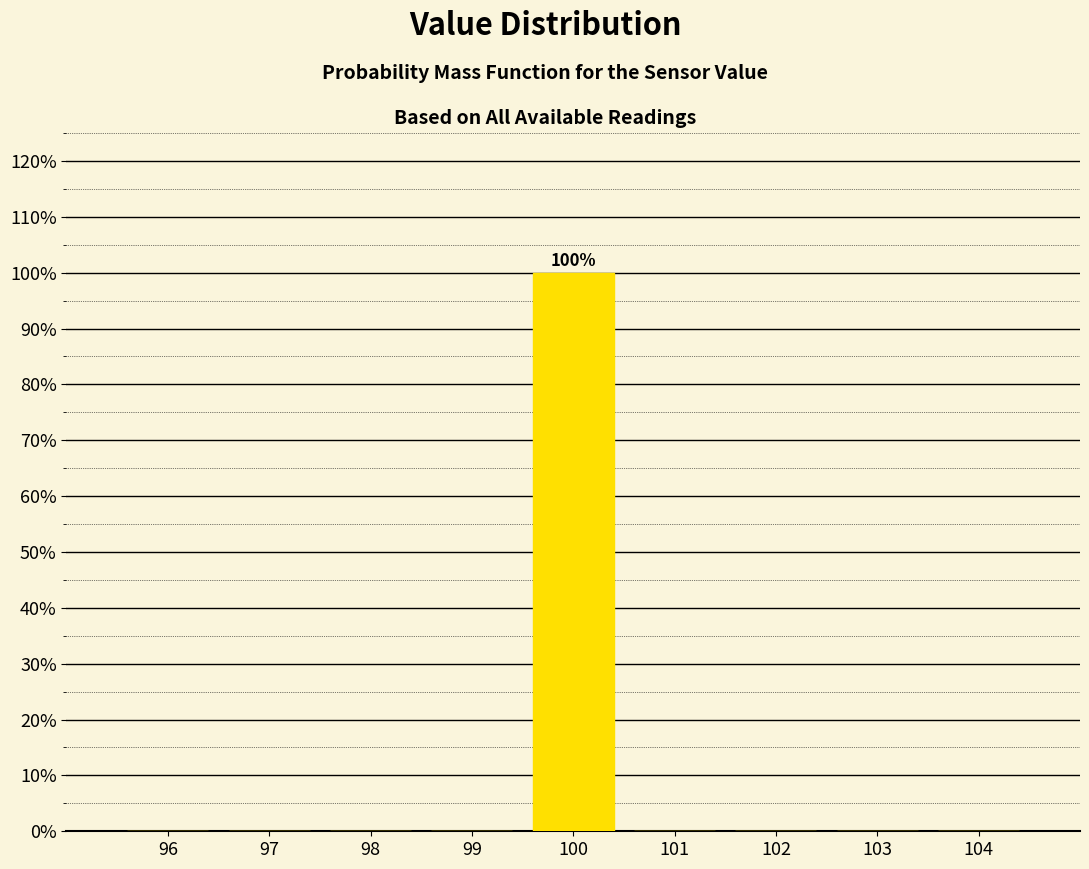

Which range on the x-axis has the tallest bar?

99.5 to 100.5